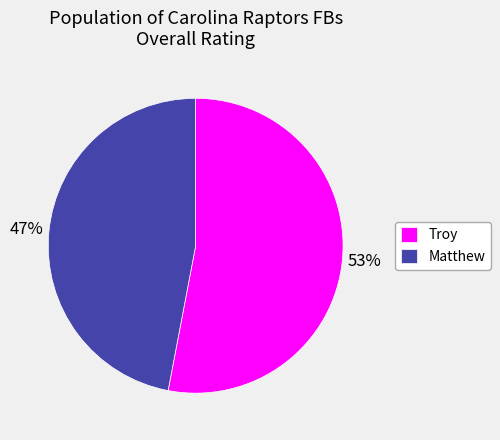

Count the number of slices in the pie.

2